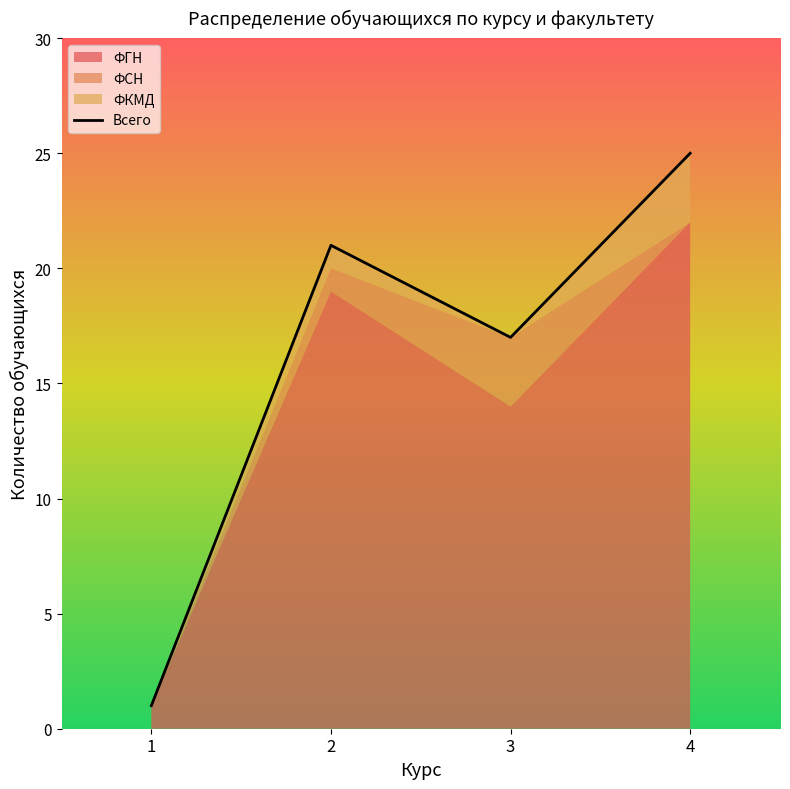

Reading left to right, list all the values displayed in this chart.

1	21	17	25